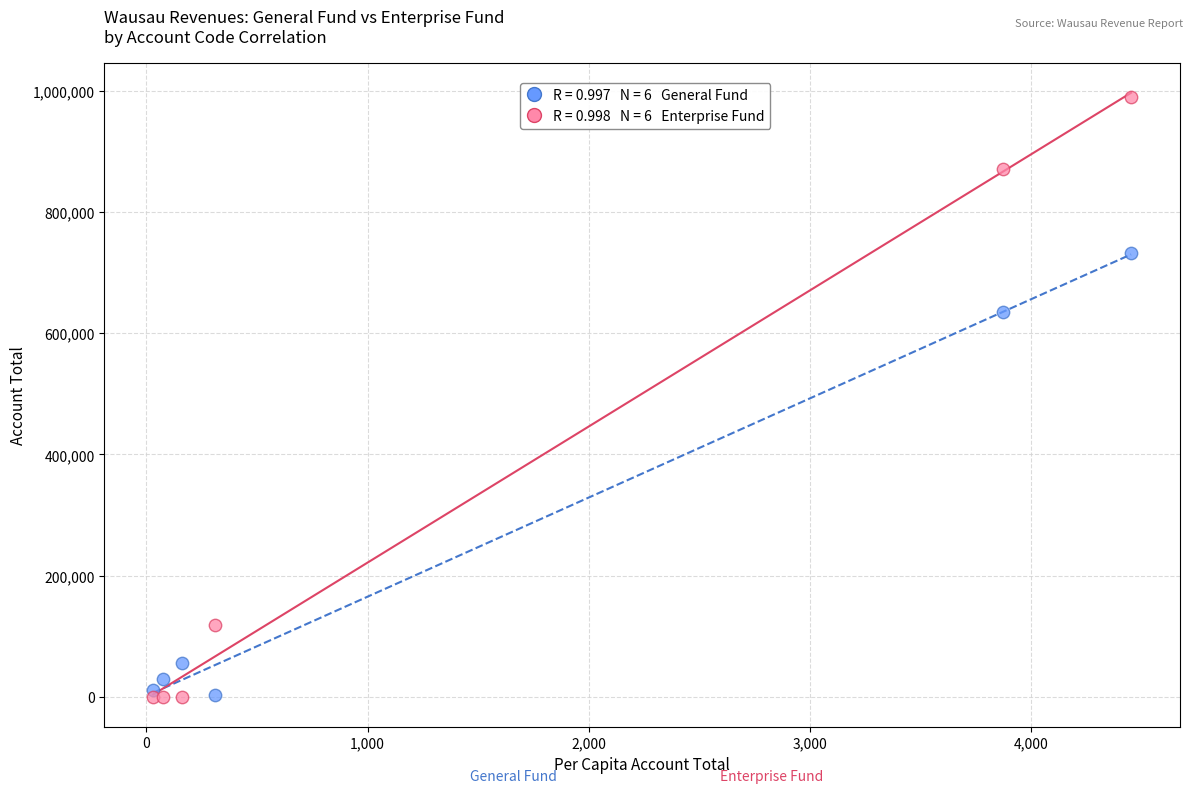

Across all series, what Y value is closest to 495396?

634657